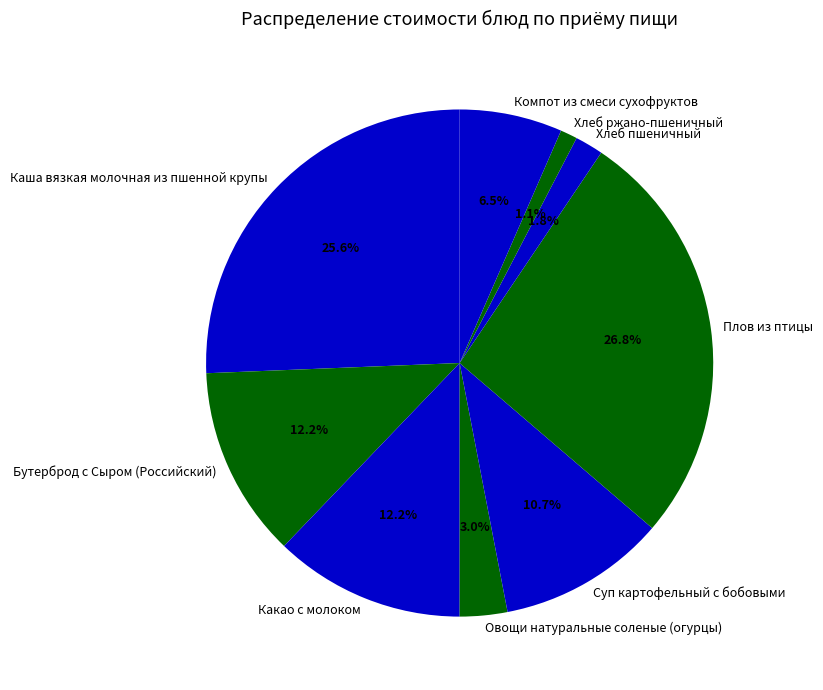

To the nearest percent, what is the combined percentage of Каша вязкая молочная из пшенной крупы and Плов из птицы?

52%